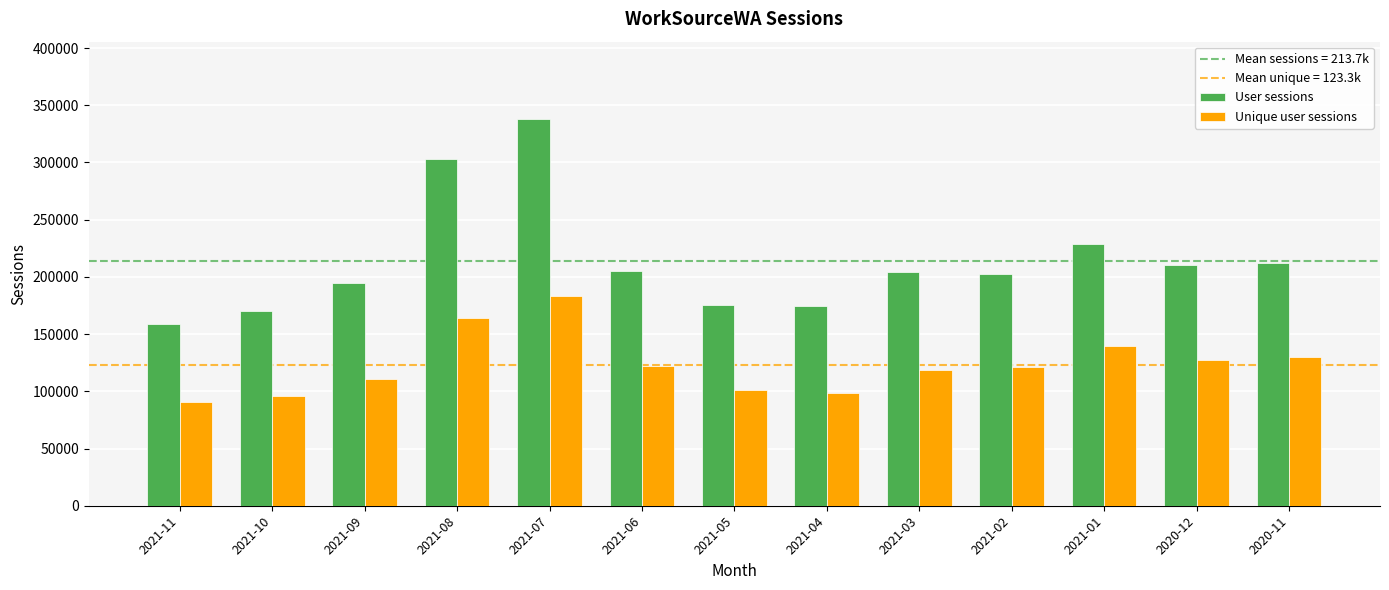

What is the label of the 4th bar from the left?

2021-08